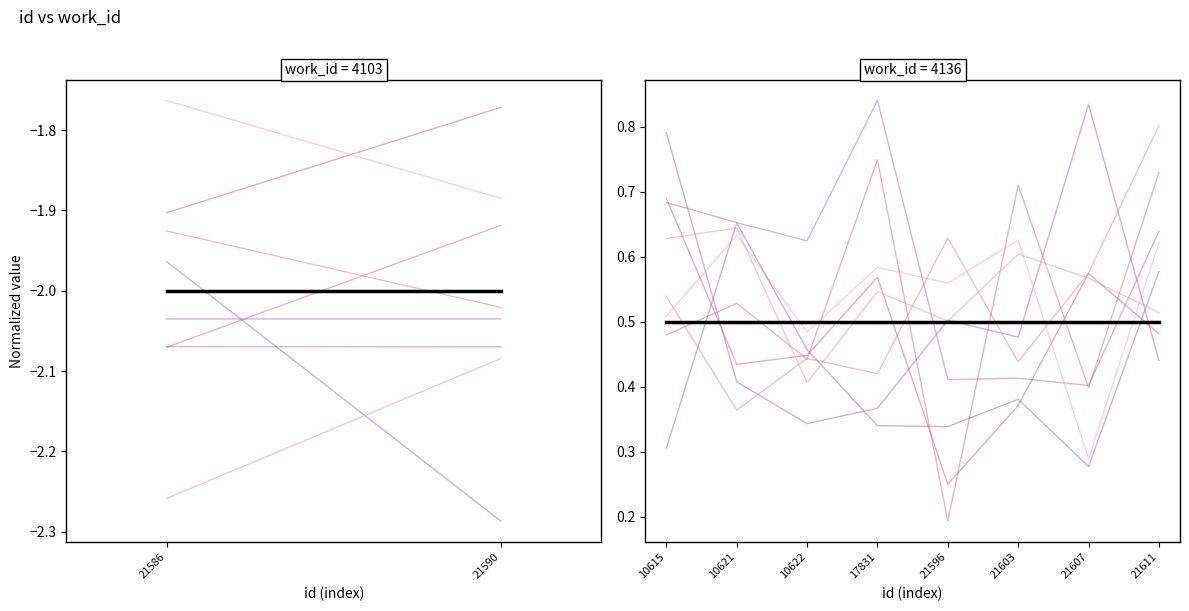

Count the number of categories in the chart.

8